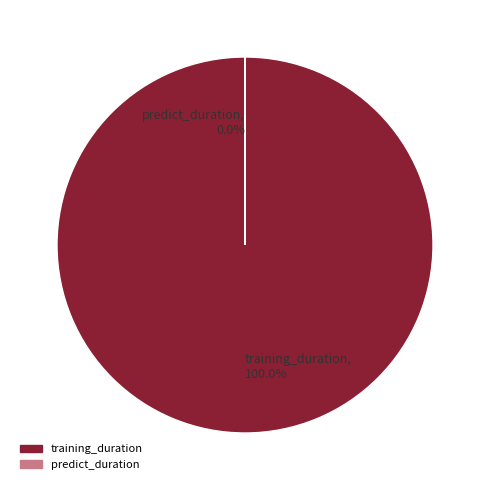

Is there any slice that represents more than half of the pie?

Yes